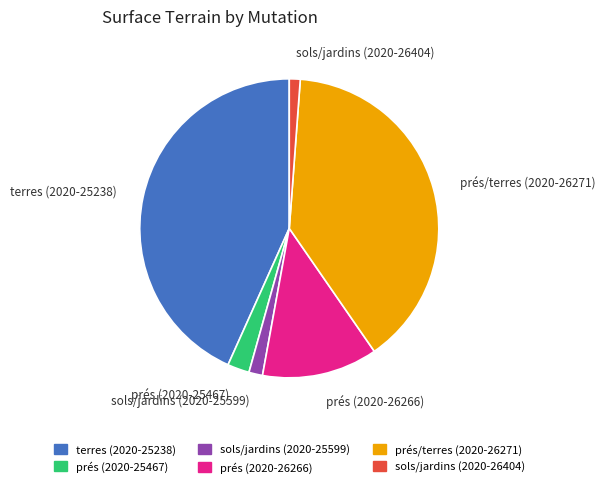

True or false: sols/jardins (2020-26404) accounts for 10% of the total.

False